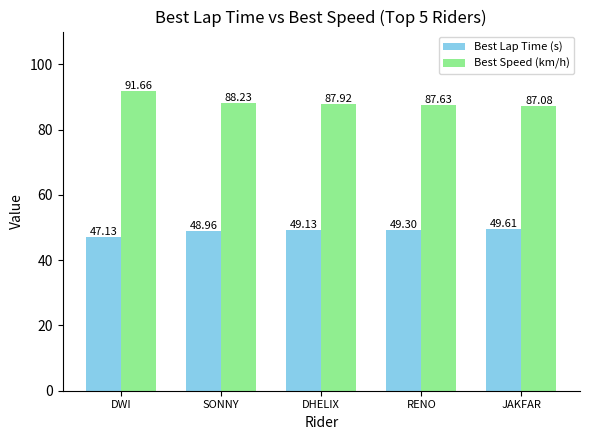

What position from the left is DHELIX?

3